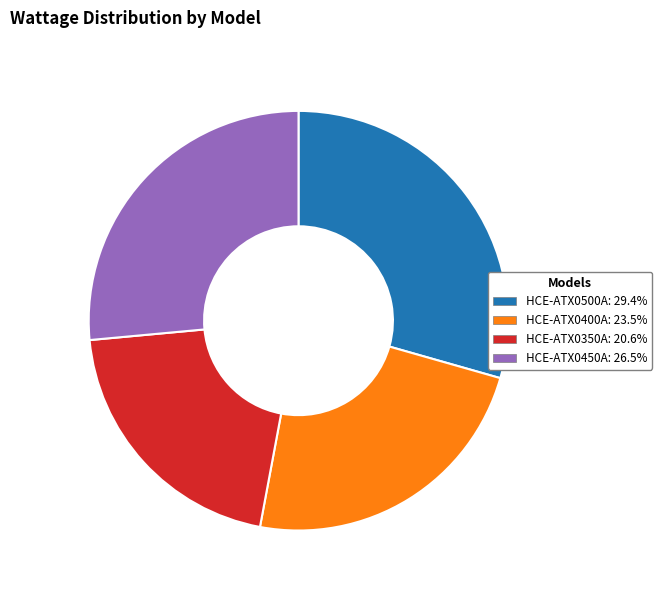

Combined, do HCE-ATX0350A and HCE-ATX0450A account for over 50%?

No